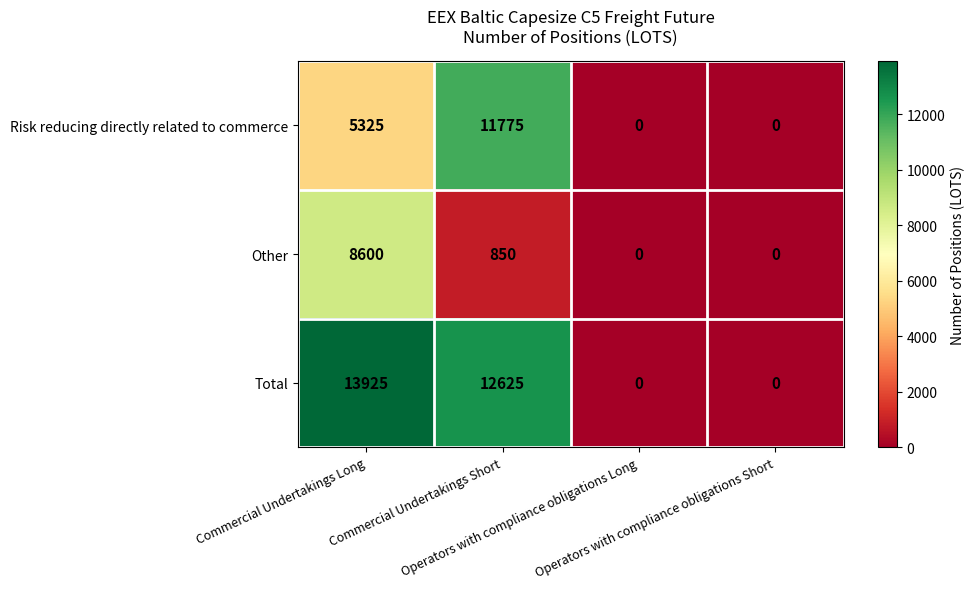

Rank the series at Commercial Undertakings Short from highest to lowest value.

Total, Risk reducing directly related to commerce, Other